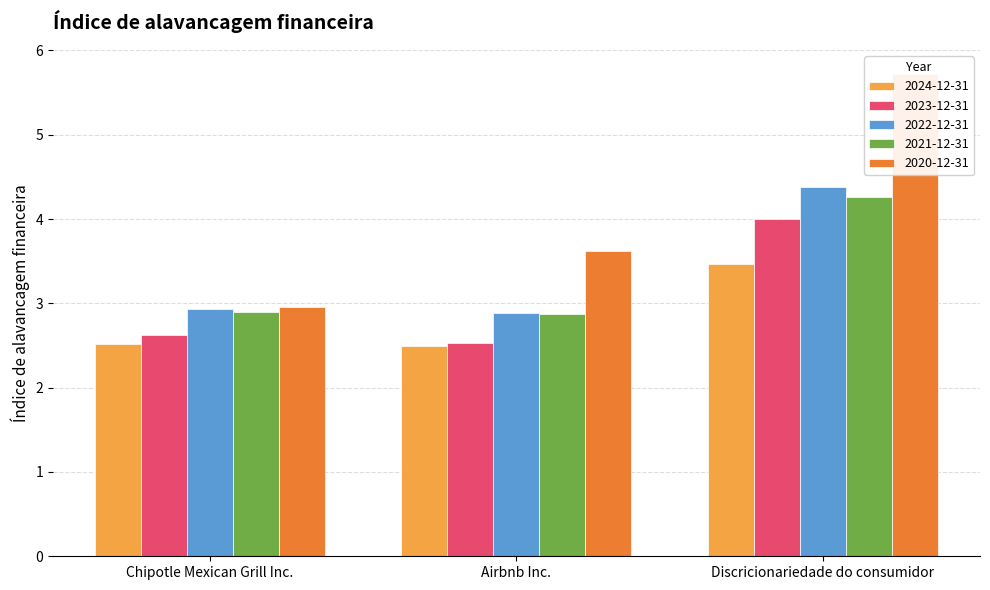

Count the number of data series in this chart.

5